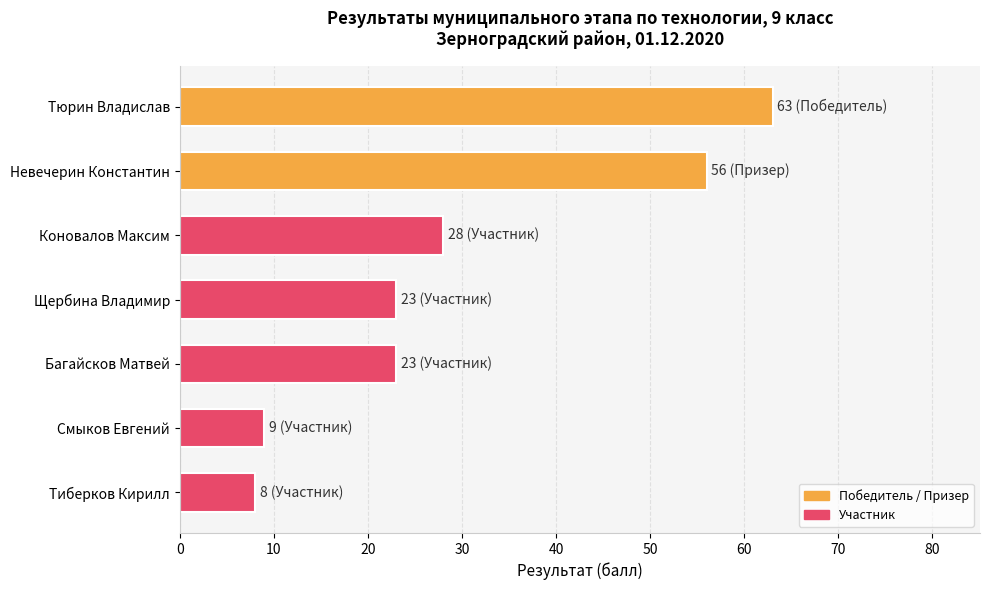

The chart shows a value of 9 at Смыков Евгений. True or false?

True